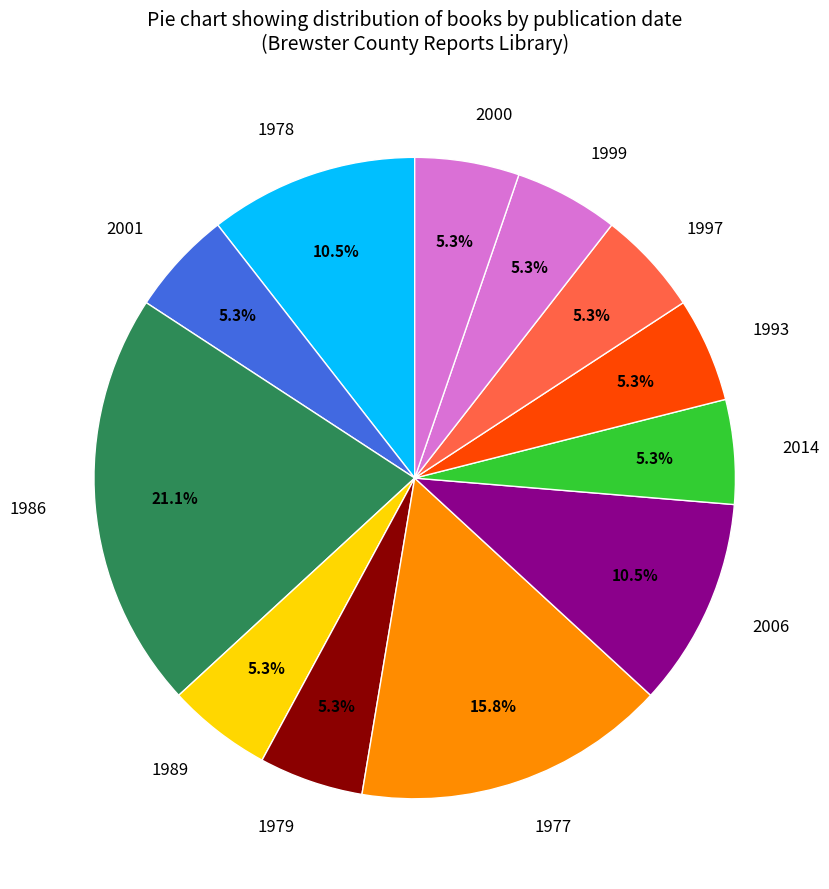

The 1999 slice represents 1% of the pie. True or false?

False